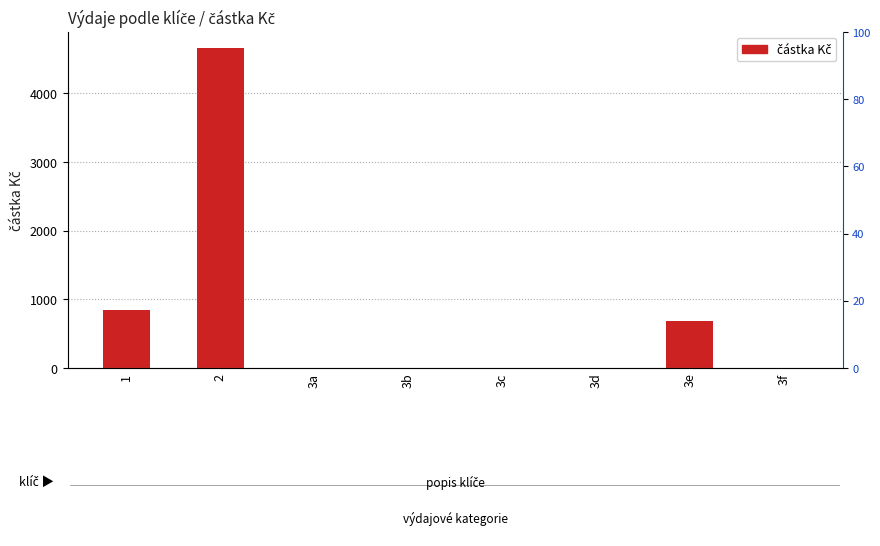

At which category does the chart reach its peak across all series?

2